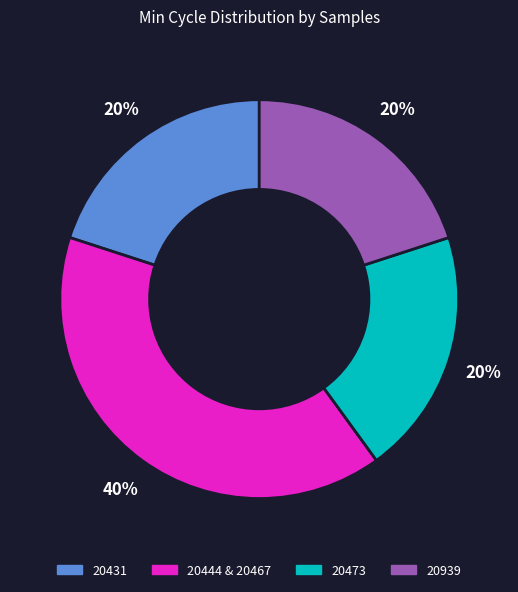

How many slices are in this pie chart?

4